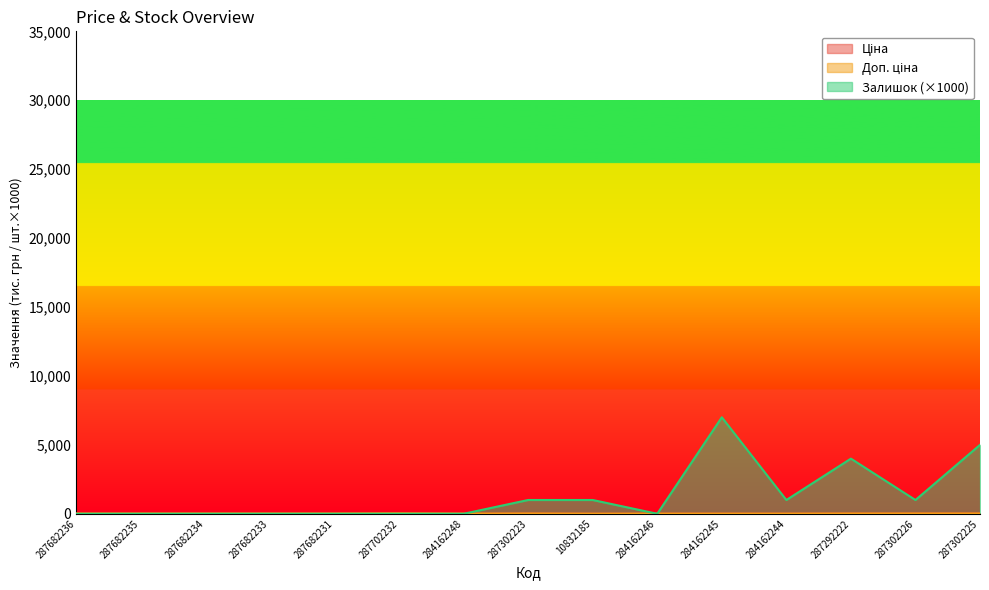

Reading right to left, list all the values displayed in this chart.

Ціна: 287302225=19.8	287302226=19.8	287292222=16.9	284162244=9.4	284162245=9.4	284162246=9.4	10832185=5.6	287302223=19.8	284162248=9.4	287702232=29.5	287682231=15.0	287682233=15.0	287682234=15.0	287682235=15.0	287682236=15.0
Доп. ціна: 287302225=19.8	287302226=19.8	287292222=16.9	284162244=9.4	284162245=9.4	284162246=9.4	10832185=5.6	287302223=19.8	284162248=9.4	287702232=29.5	287682231=15.0	287682233=15.0	287682234=15.0	287682235=15.0	287682236=15.0
Залишок: 287302225=5000.0	287302226=1000.0	287292222=4000.0	284162244=1000.0	284162245=7000.0	284162246=0.0	10832185=1000.0	287302223=1000.0	284162248=0.0	287702232=0.0	287682231=0.0	287682233=0.0	287682234=0.0	287682235=0.0	287682236=0.0